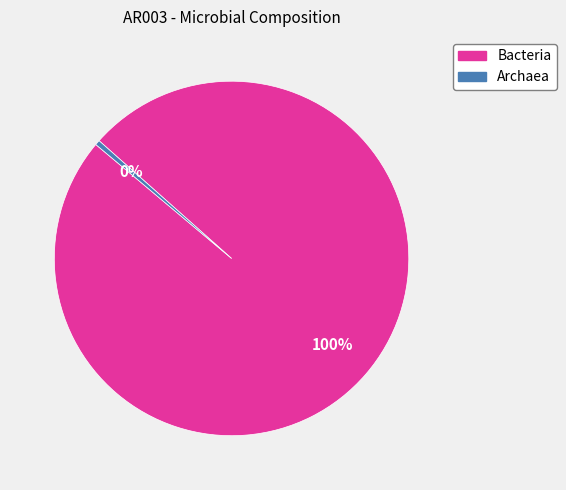

Is there a majority slice in this chart?

Yes